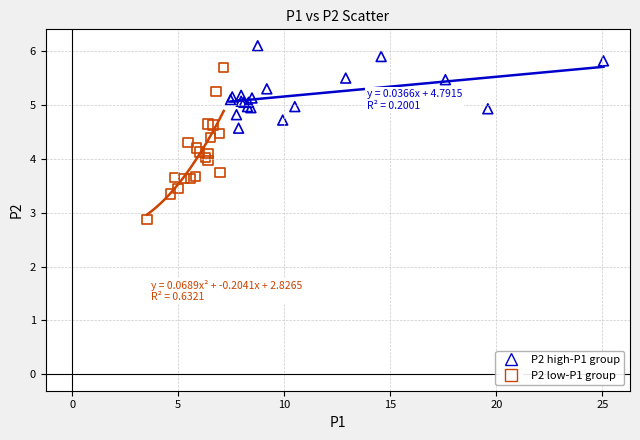

Which series reaches the maximum Y coordinate?

P2 high-P1 group